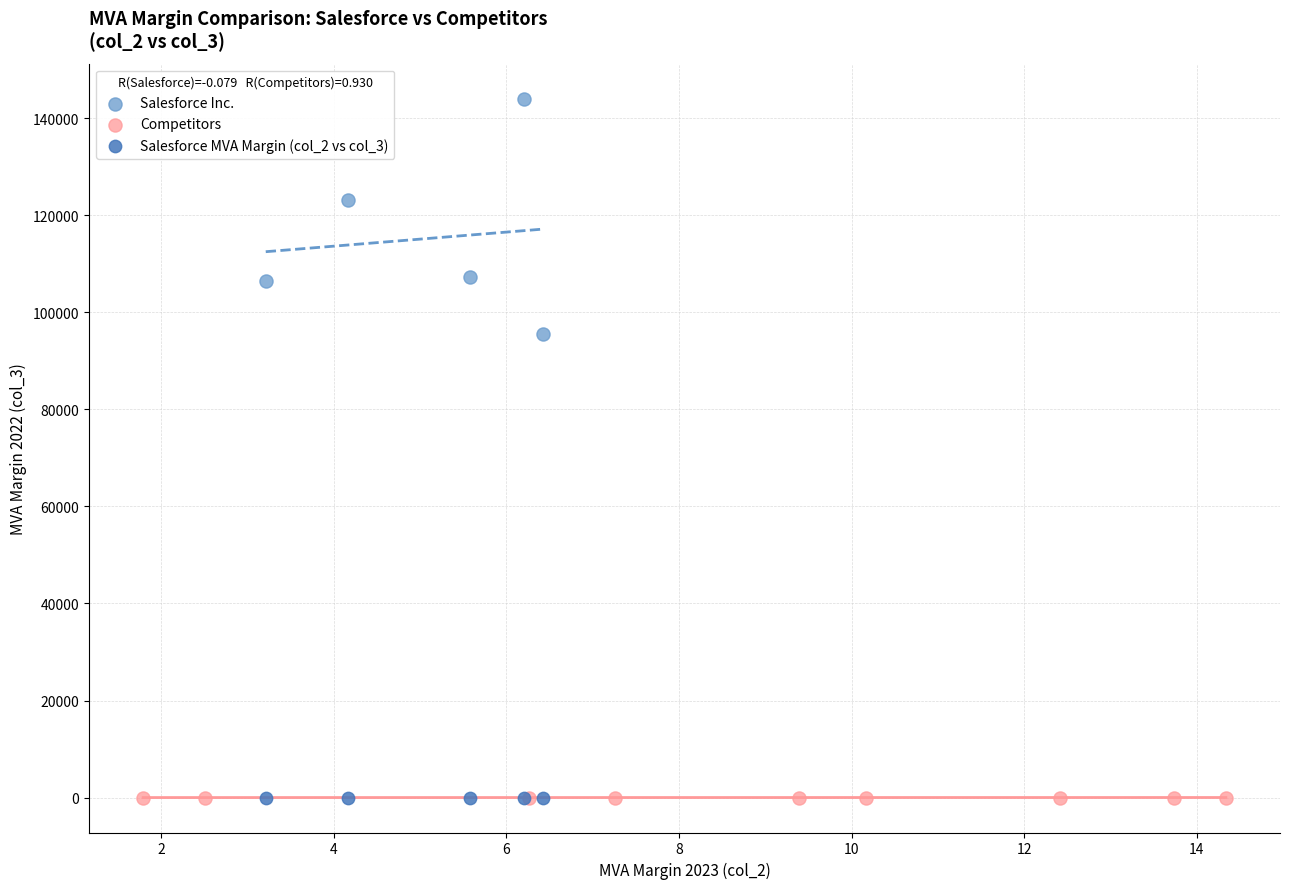

Which series has the widest spread of Y values?

Salesforce Inc.